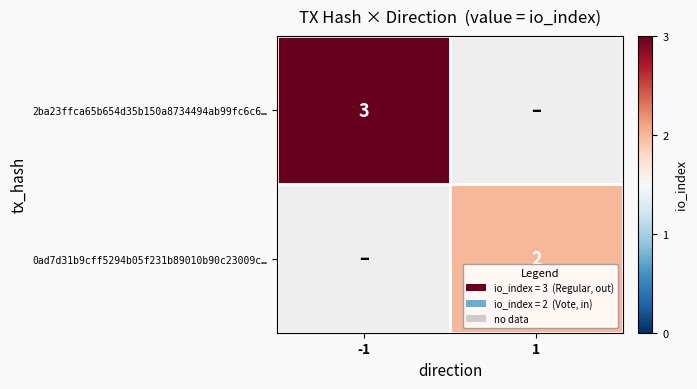

The value of 2ba23ffca65b654d35b150a8734494ab99fc6c6… at -1 is 1. True or false?

False